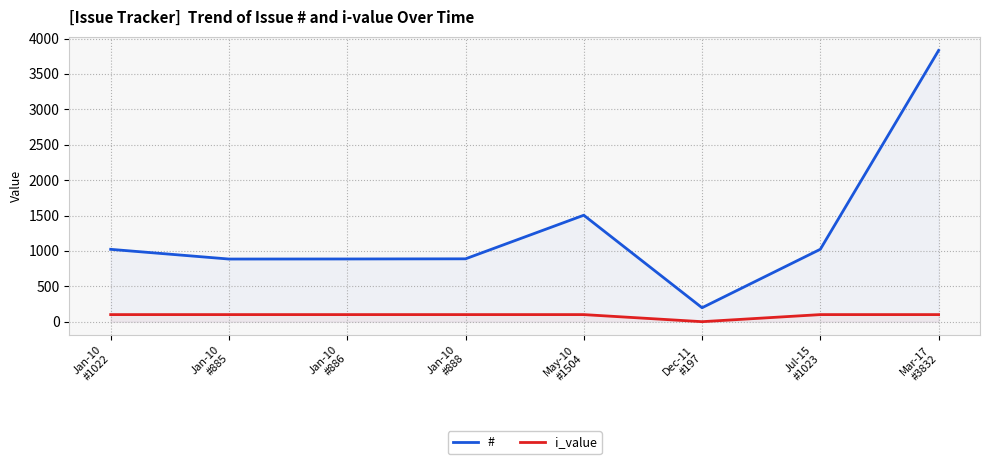

Which series changed the most between Jan-10
#1022 and Mar-17
#3832?

#